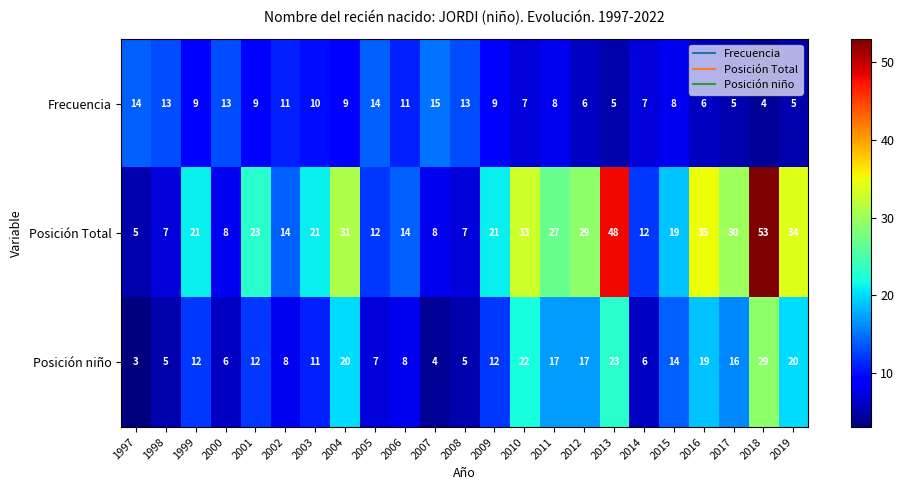

Which series has the widest spread of values?

Posición Total